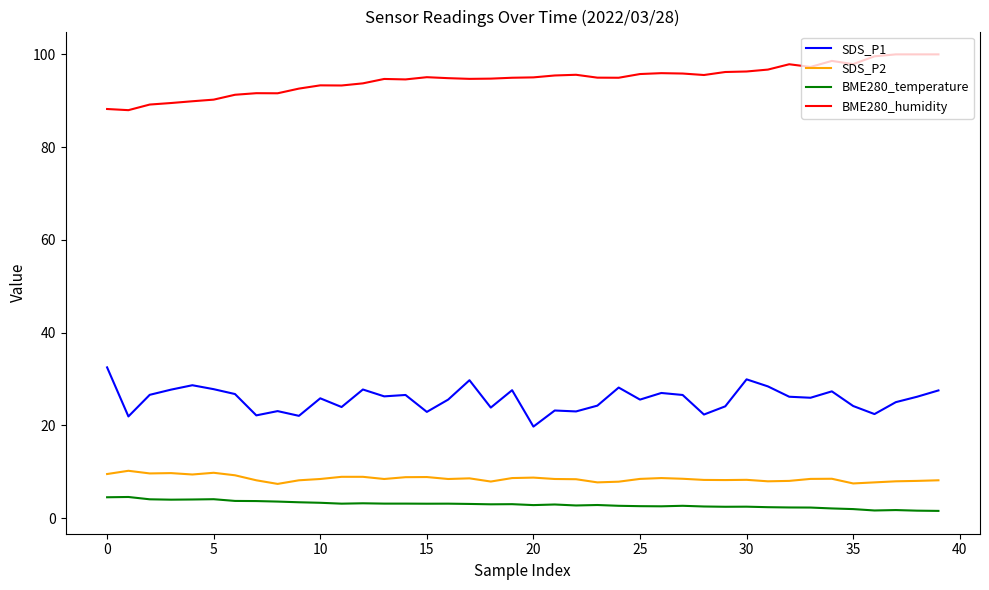

What is the highest value of the SDS_P1 series?

32.5